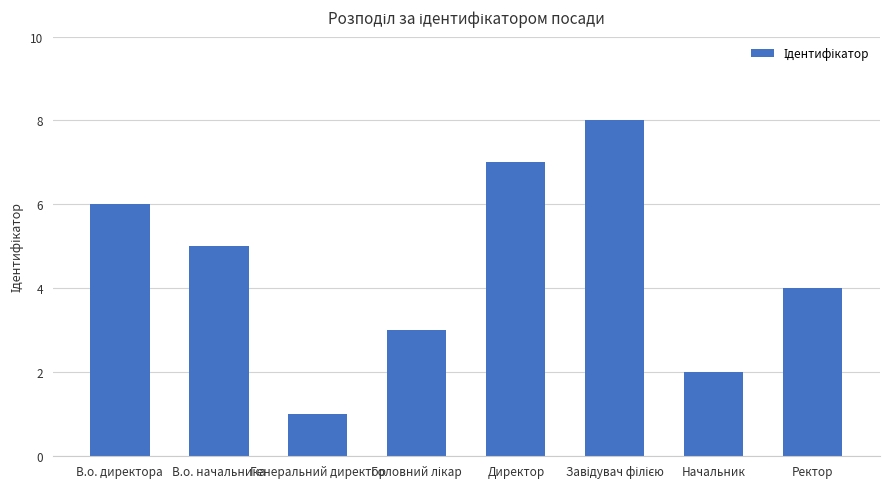

What is the difference between the maximum and second lowest values?

6